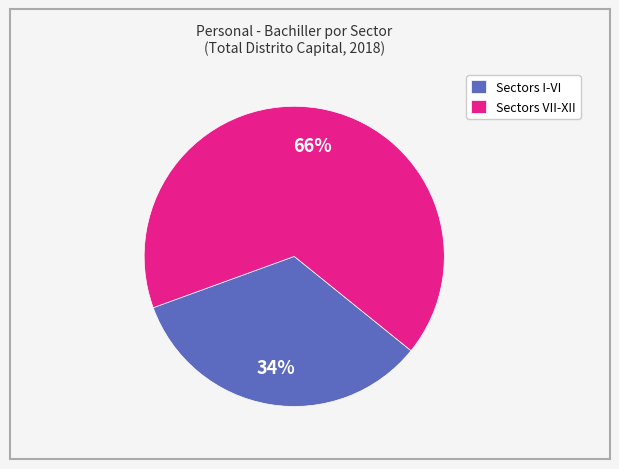

What percentage is the Sectors I-VI slice, to the nearest percent?

34%